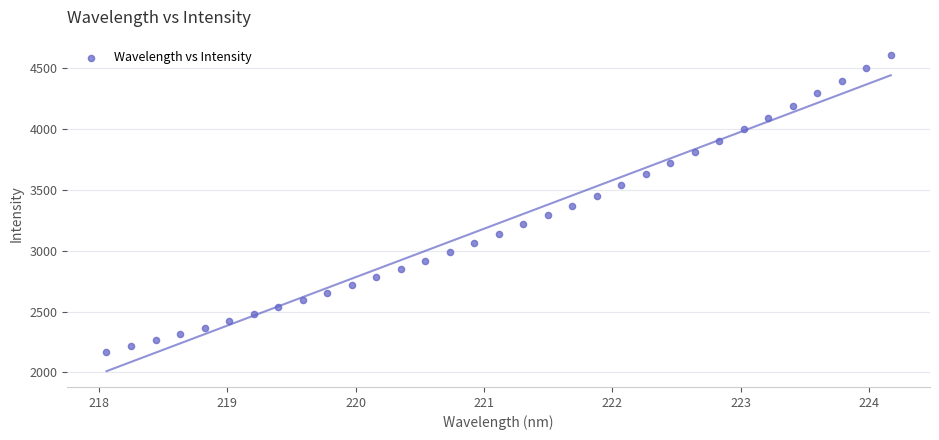

What is the range of Y values (max minus min)?

2431.9